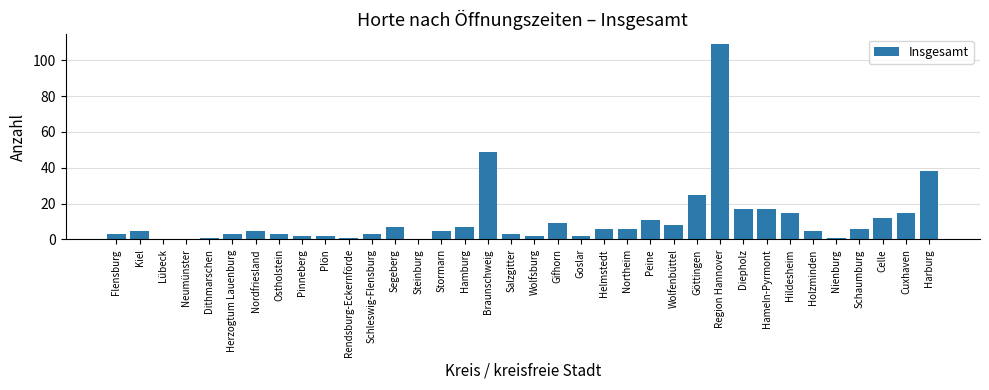

What is the sum of all values?

403